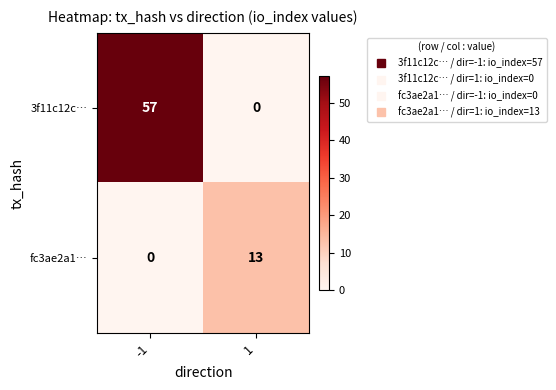

List the series in order of their peak value, lowest first.

fc3ae2a1…, 3f11c12c…